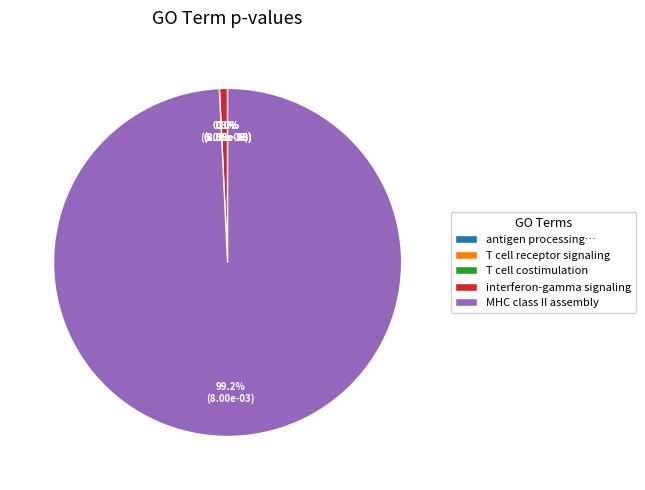

Which slice represents more than half of the pie?

MHC class II assembly